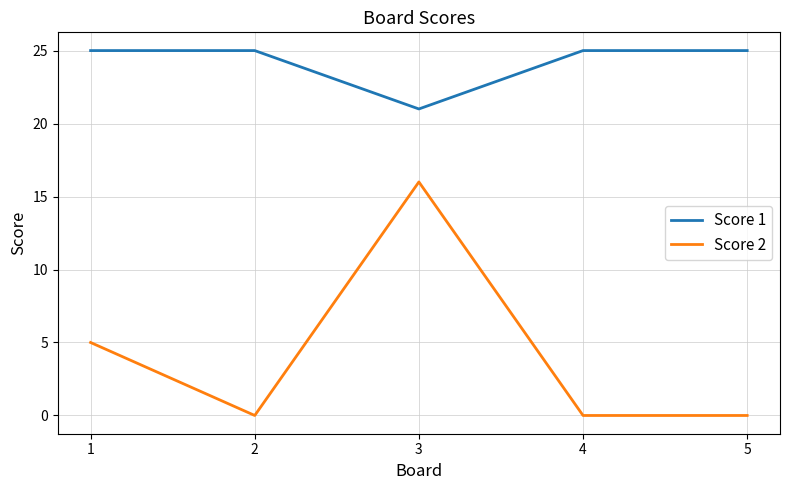

True or false: Score 2 and Score 1 intersect in this chart.

False